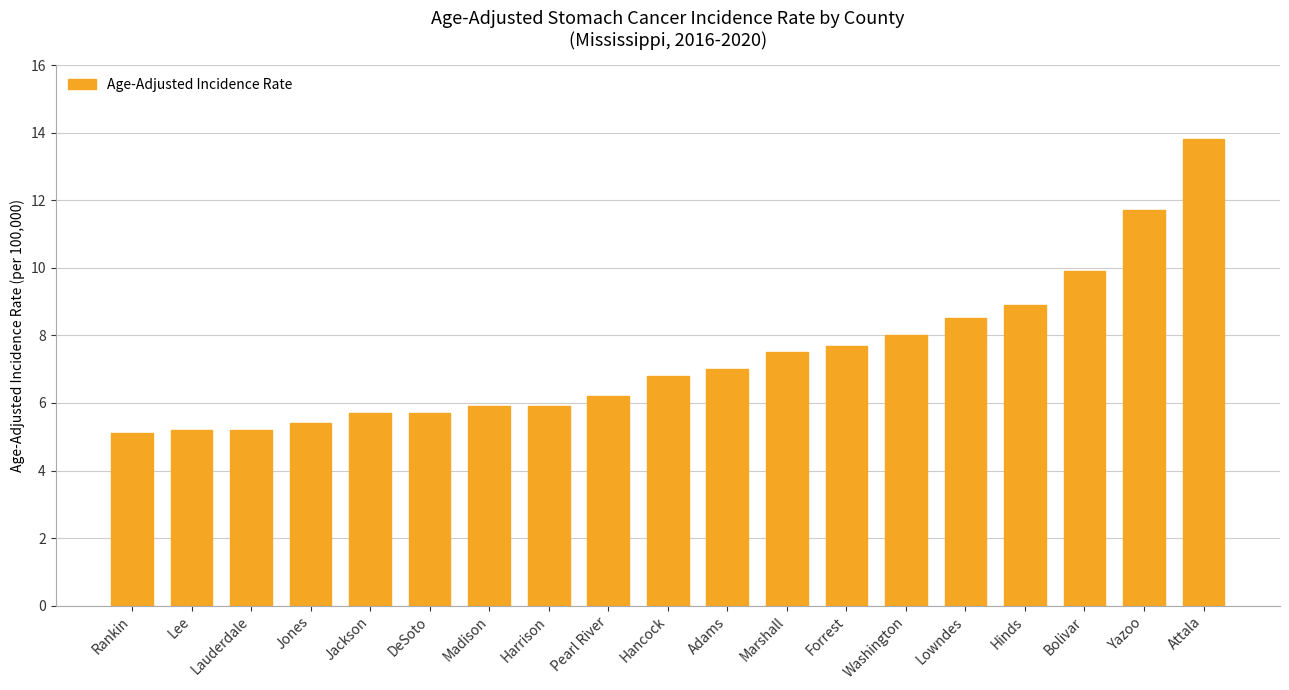

What is the smallest value displayed?

5.1